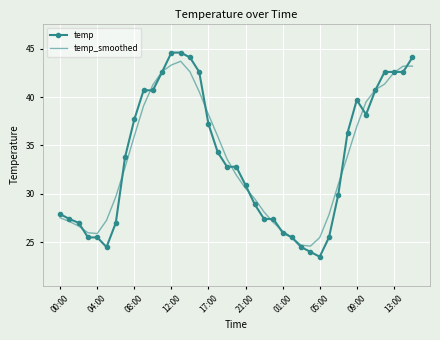

In temp_smoothed, how many points are lower than both neighbors (excluding endpoints)?

2